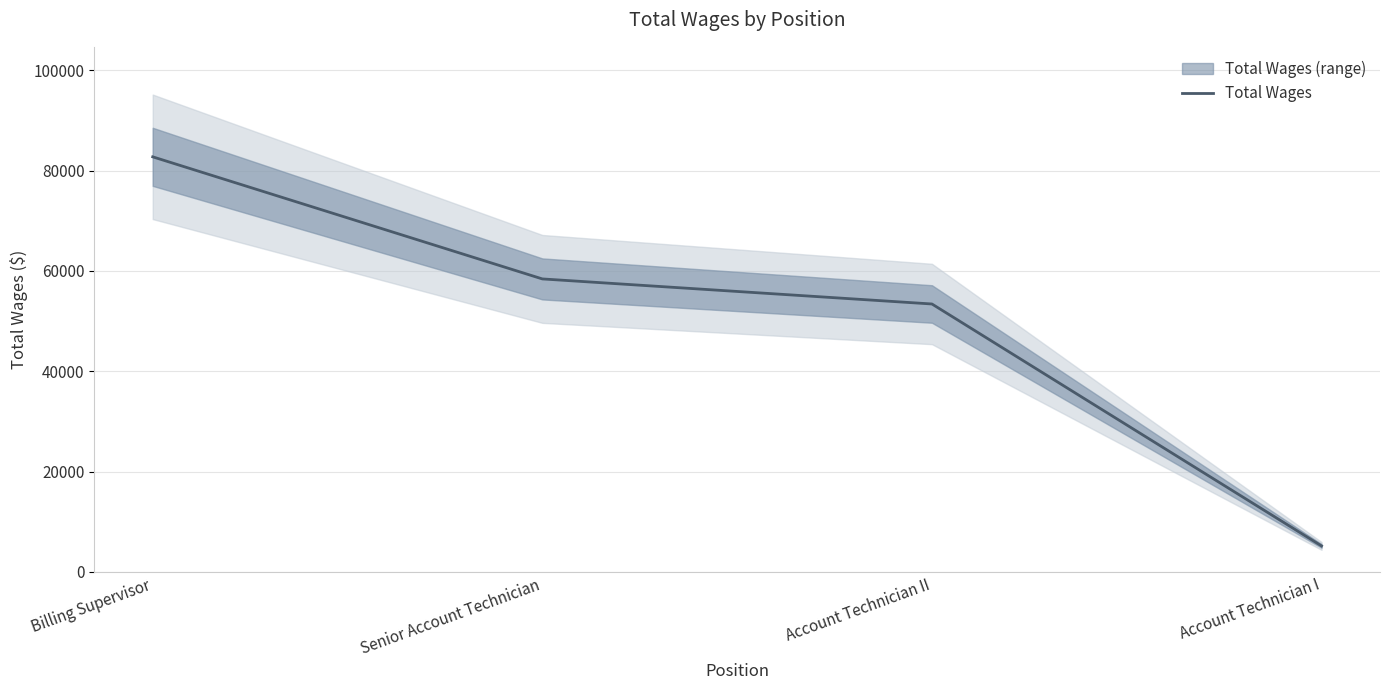

True or false: the data has more than 1 interior local peaks.

False